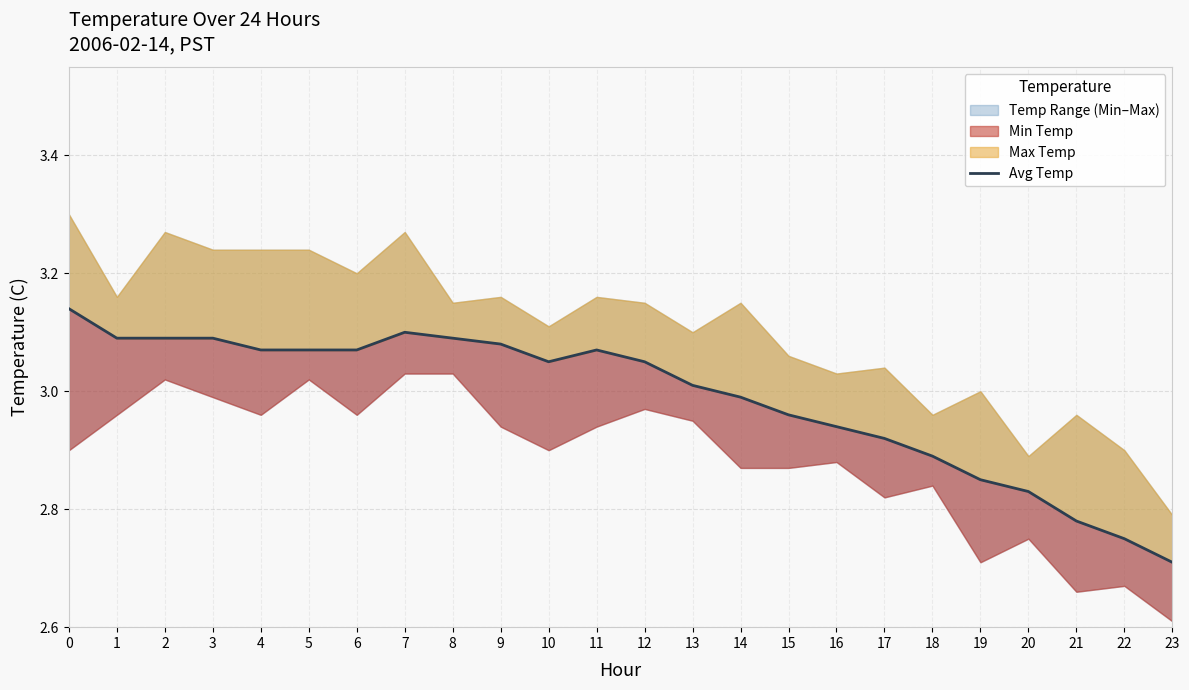

The chart shows a value of 3.1 at 7. True or false?

True